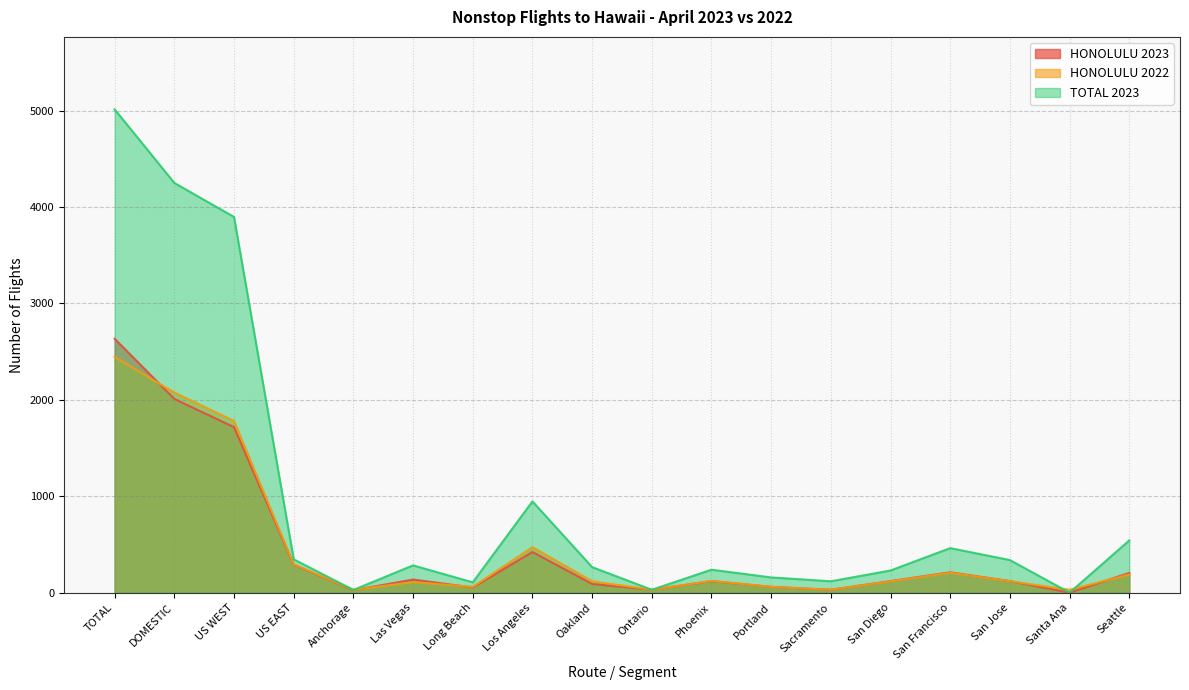

How many lines are shown in the chart?

3